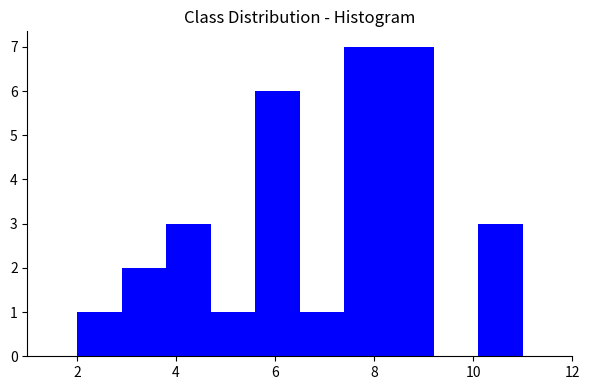

What is the height of the bar covering 8.3 to 9.2 on the x-axis? Neither the bar edges nor the heights are printed on the chart, so give them approximately, as read against the axes.

7